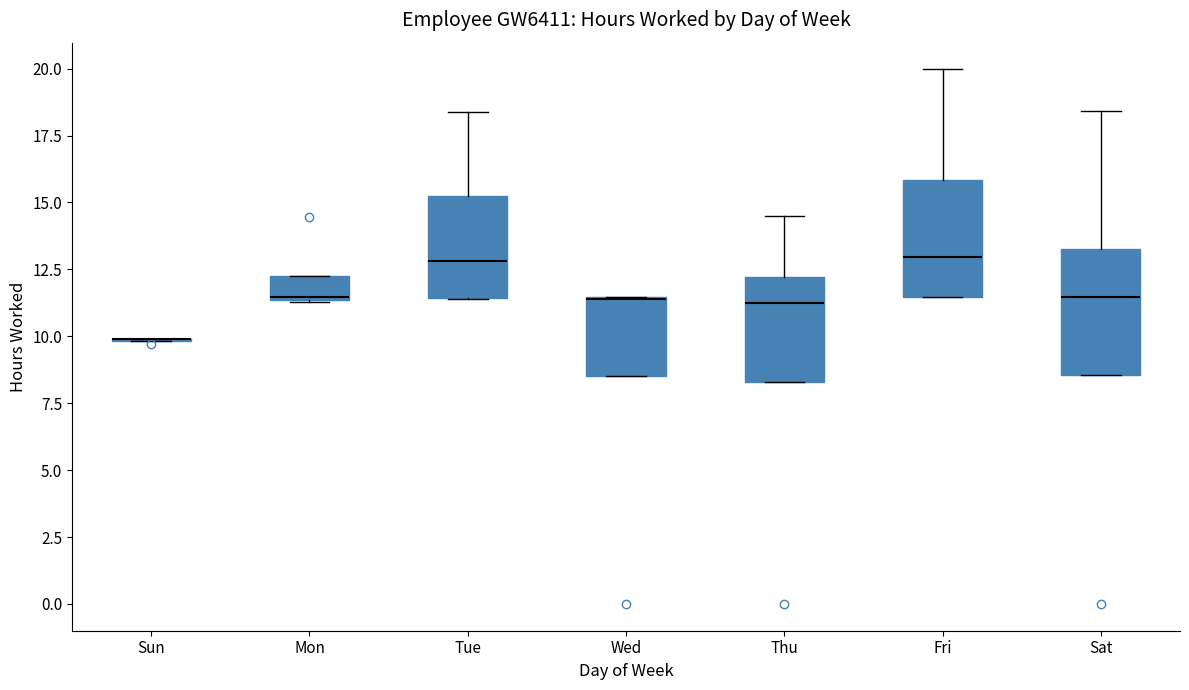

Reading left to right, read every box against the y-axis: the position of its median line, the range the box covers, and the ends of its whiskers. The values are not printed on the chart, so give them approximately, as read against the axis.

Sun: box collapsed to a line at 10.0, whiskers 10.0 to 10.0
Mon: median 11.5, box 11.5 to 12.5, whiskers 11.5 to 12.5
Tue: median 13.0, box 11.5 to 15.5, whiskers 11.5 to 18.5
Wed: median 11.5 (drawn on the box's upper edge), box 8.5 to 11.5, whiskers 8.5 to 11.5
Thu: median 11.5, box 8.5 to 12.0, whiskers 8.5 to 14.5
Fri: median 13.0, box 11.5 to 16.0, whiskers 11.5 to 20.0
Sat: median 11.5, box 8.5 to 13.0, whiskers 8.5 to 18.5